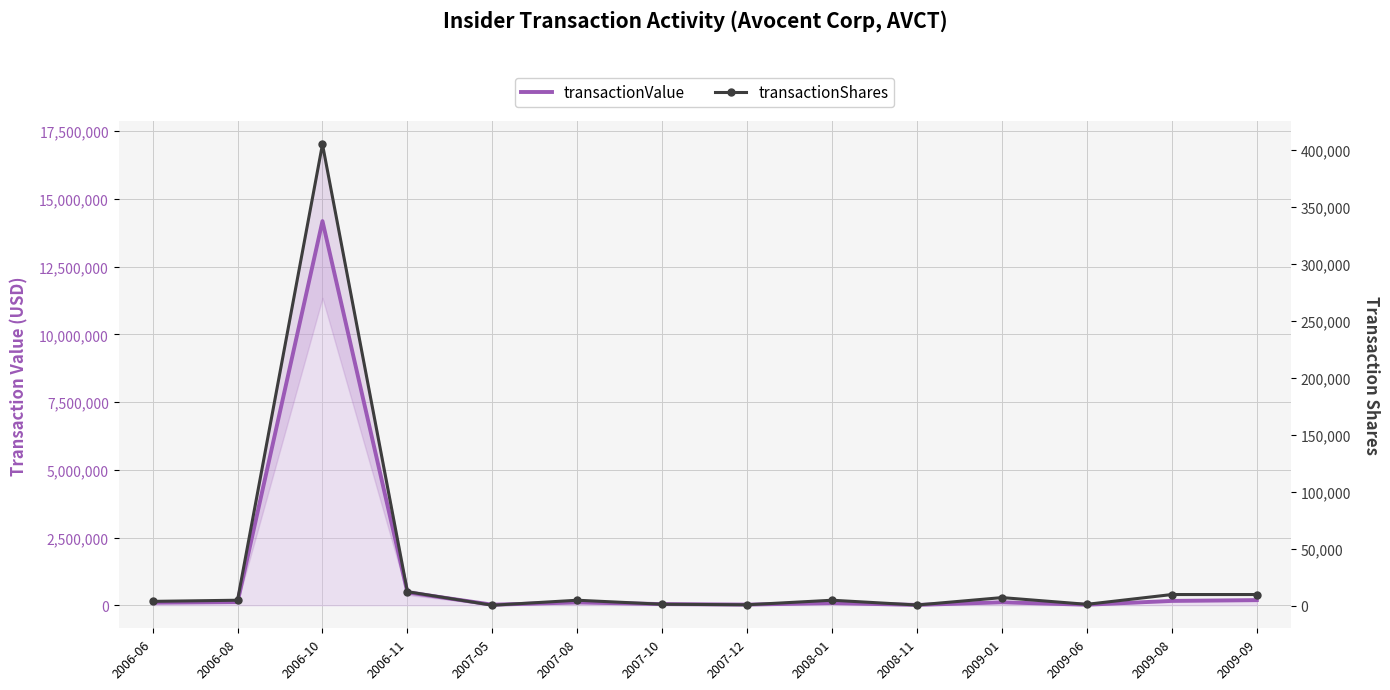

List the labels in order of transactionShares value, largest first.

2006-10, 2006-11, 2009-08, 2009-09, 2009-01, 2006-08, 2007-08, 2008-01, 2006-06, 2007-10, 2009-06, 2007-12, 2008-11, 2007-05